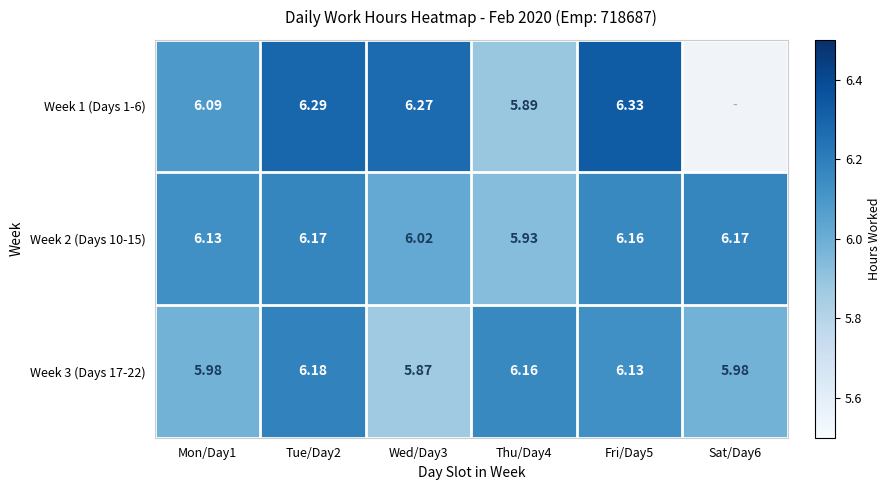

What is the difference between the highest and lowest values at Tue/Day2?

0.1